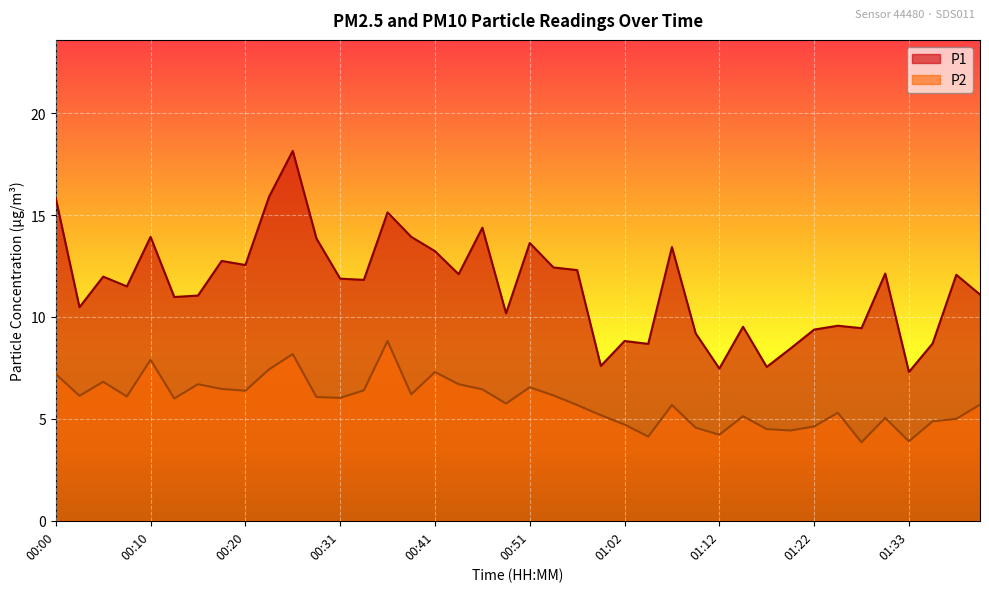

True or false: P1 and P2 cross at least once.

False